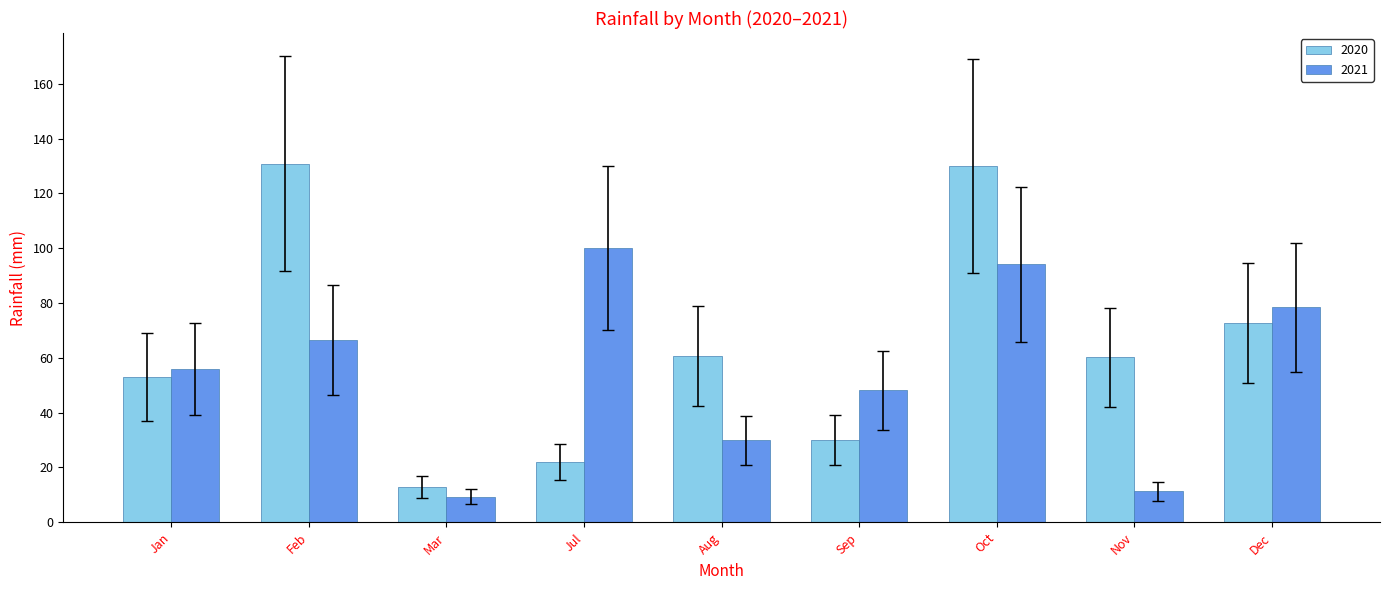

What are all the series names shown in the legend?

2020, 2021